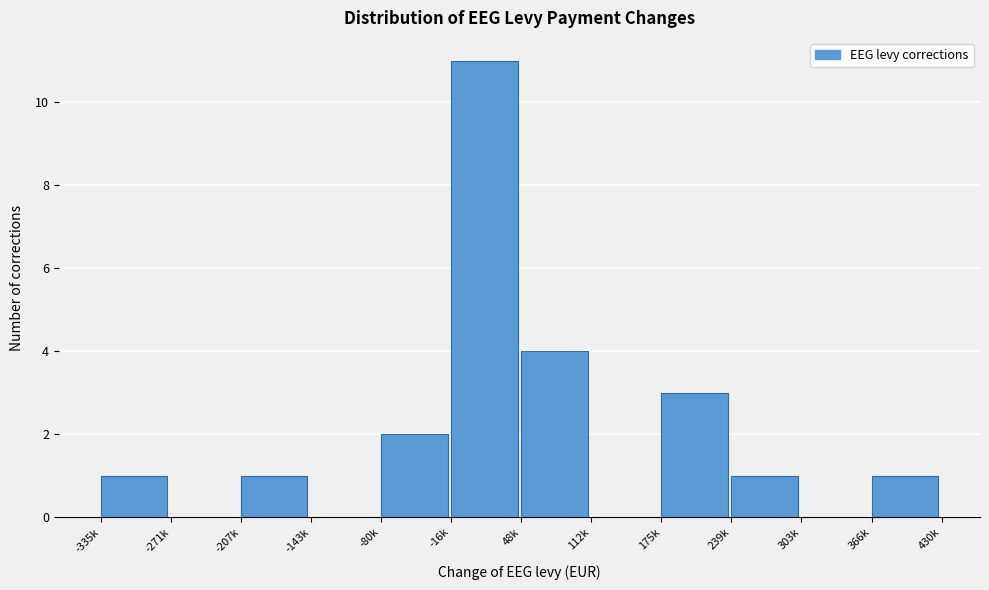

Reading left to right, list all the values displayed in this chart.

-335k=1	-271k=0	-207k=1	-143k=0	-80k=2	-16k=11	48k=4	112k=0	175k=3	239k=1	303k=0	366k=1